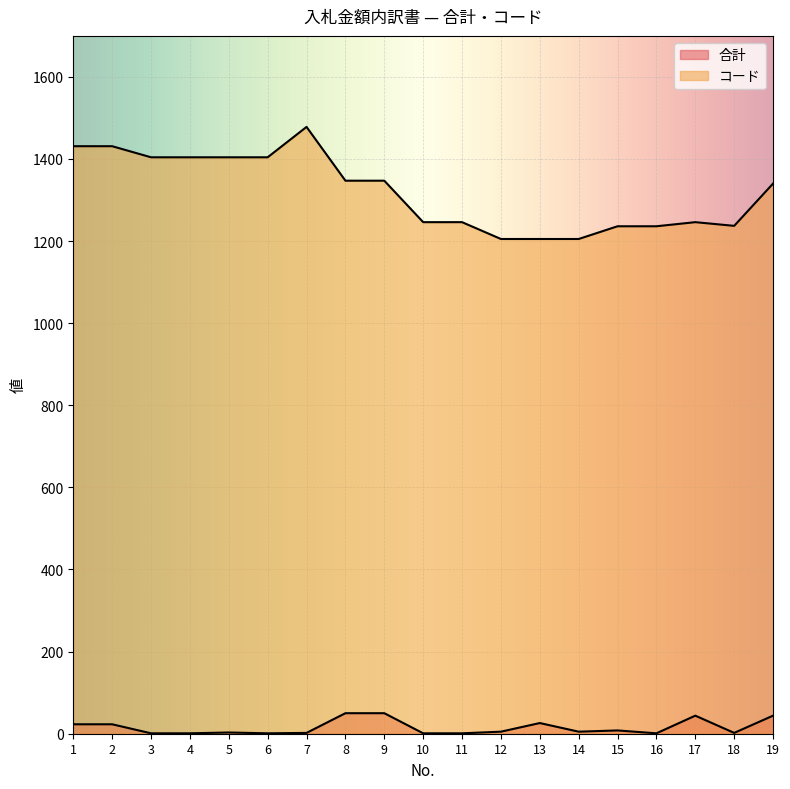

Which series changed the most between 4 and 12?

コード